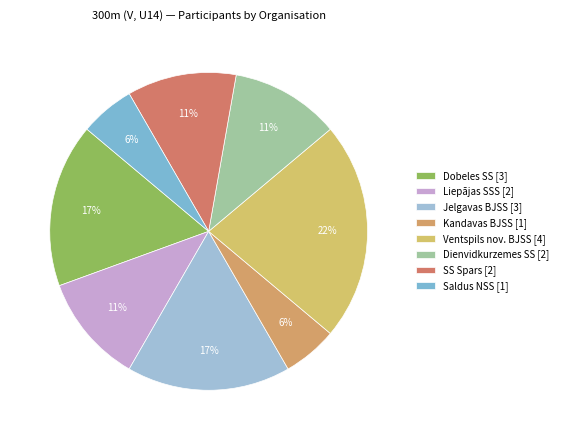

How many slices are in this pie chart?

8